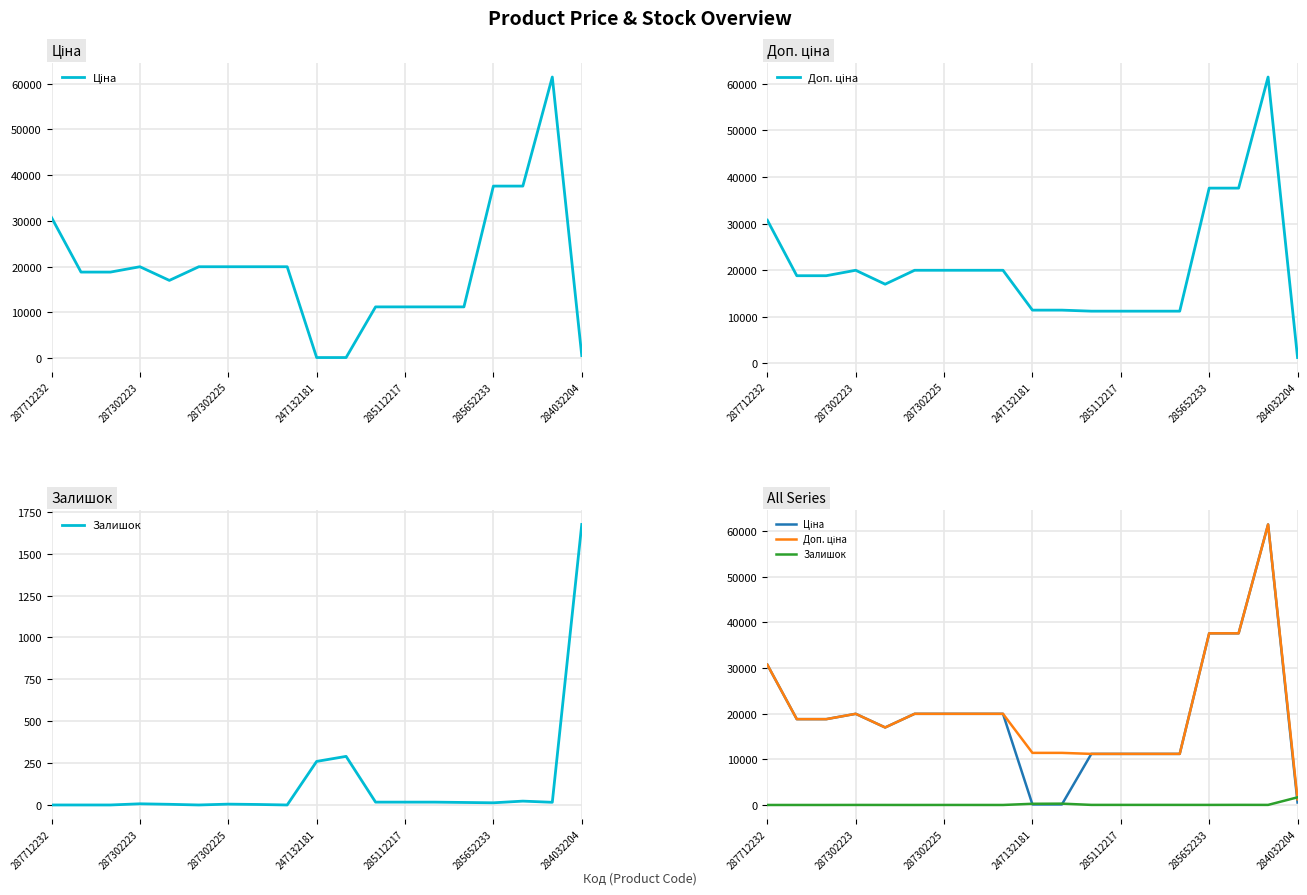

Which has a higher value, 16 or 287712232?

16